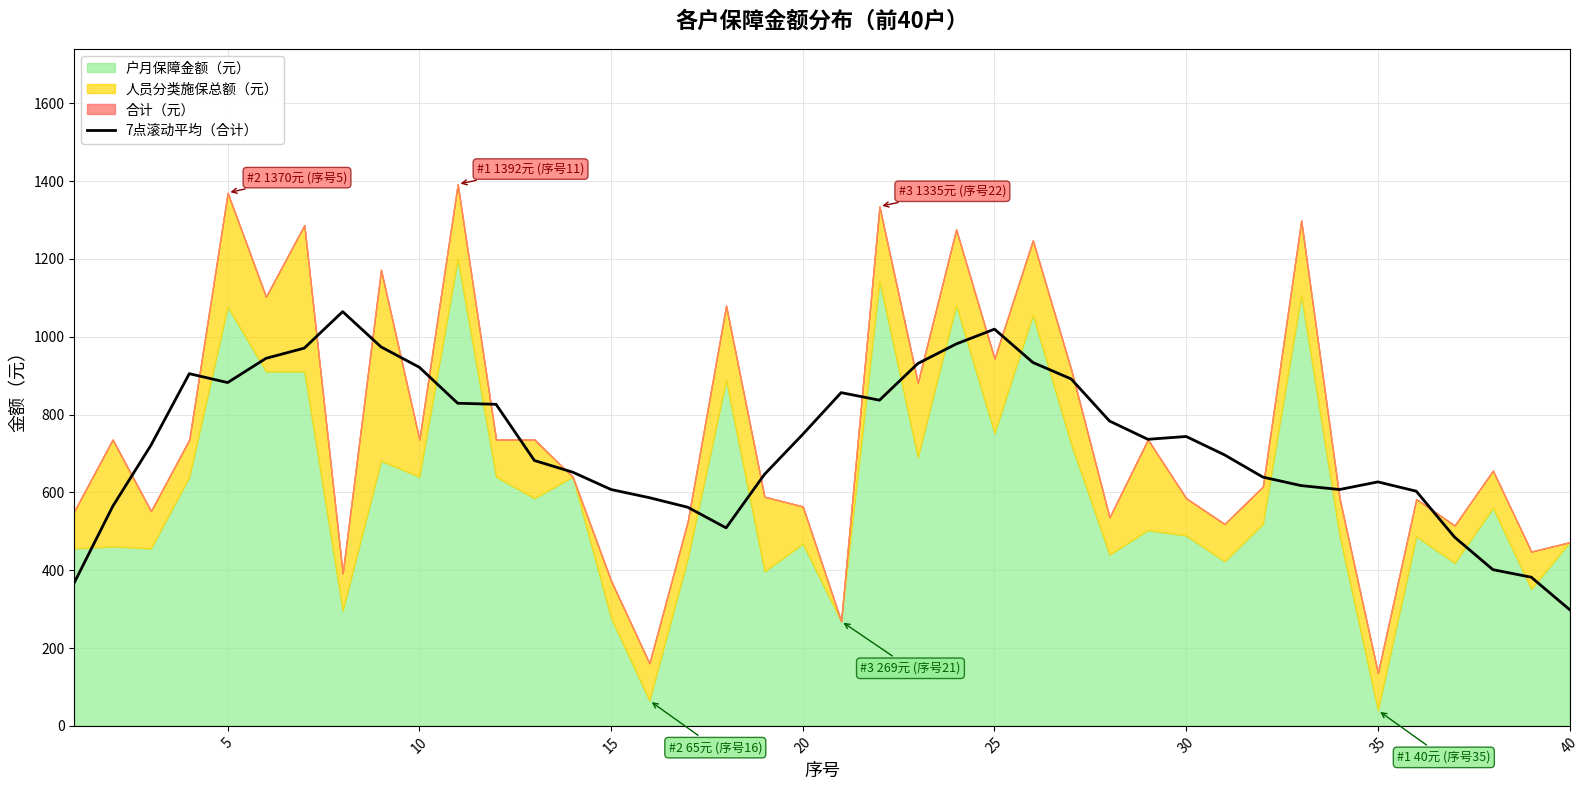

What is the maximum value for 7点滚动平均（合计）?

1064.6